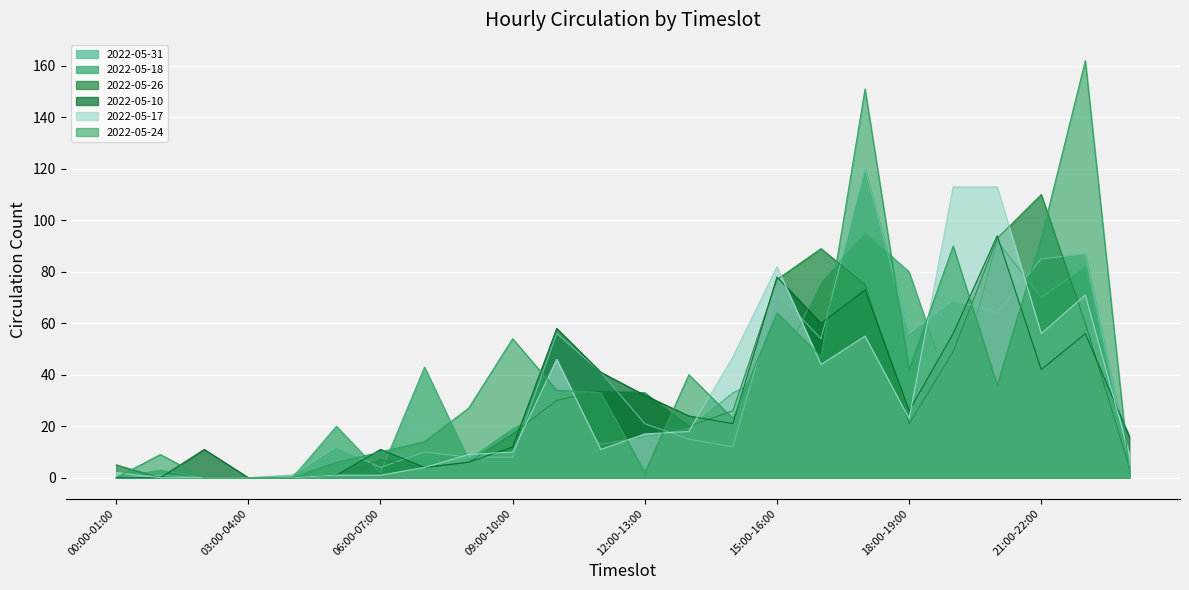

What are all the series names shown in the legend?

2022-05-31, 2022-05-18, 2022-05-26, 2022-05-10, 2022-05-17, 2022-05-24